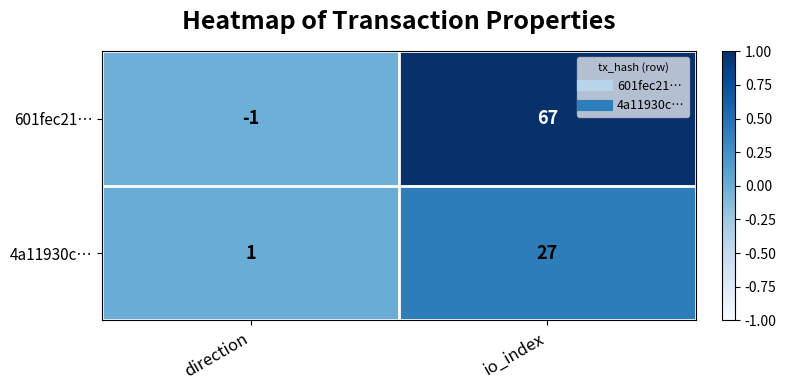

What is the sum of all 601fec21… values?

66